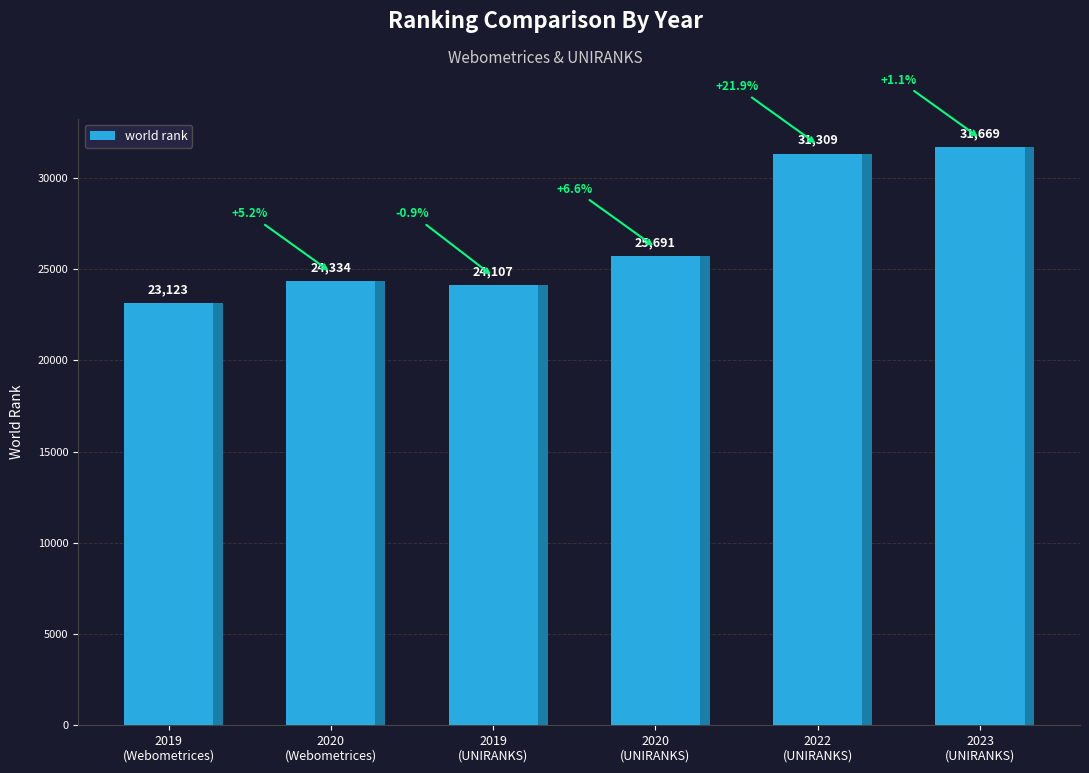

Reading left to right, extract all data points from this chart.

2019
(Webometrices)=23123	2020
(Webometrices)=24334	2019
(UNIRANKS)=24107	2020
(UNIRANKS)=25691	2022
(UNIRANKS)=31309	2023
(UNIRANKS)=31669